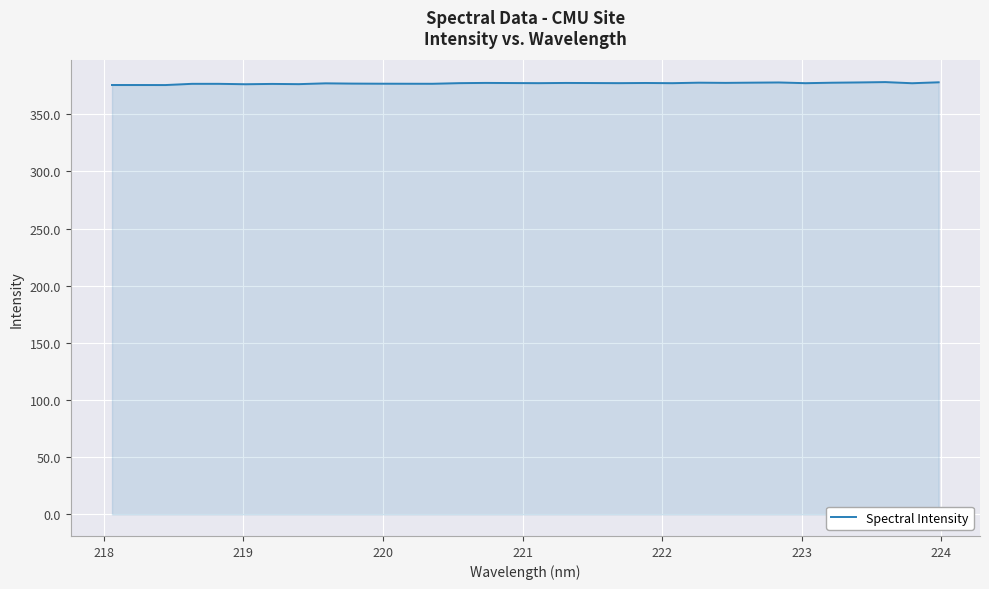

What is the greatest value displayed?

378.2